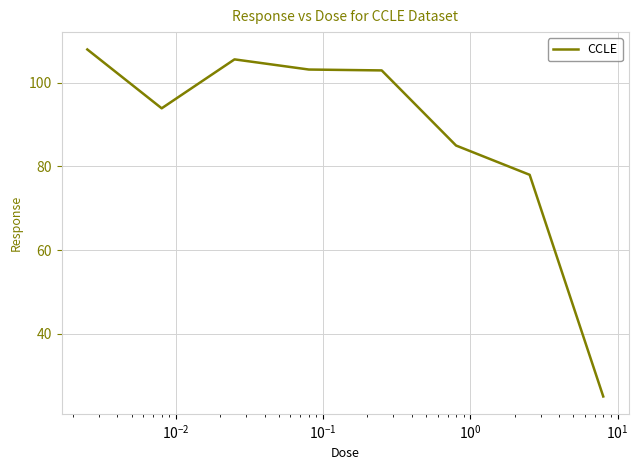

What is the sum of all values?

701.6